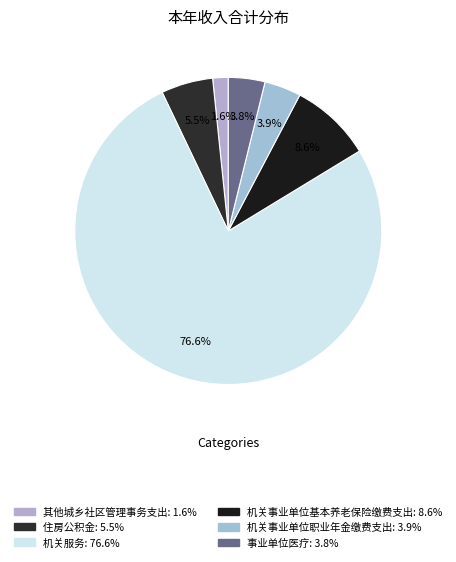

How much of the chart is everything except 事业单位医疗?

96.2%